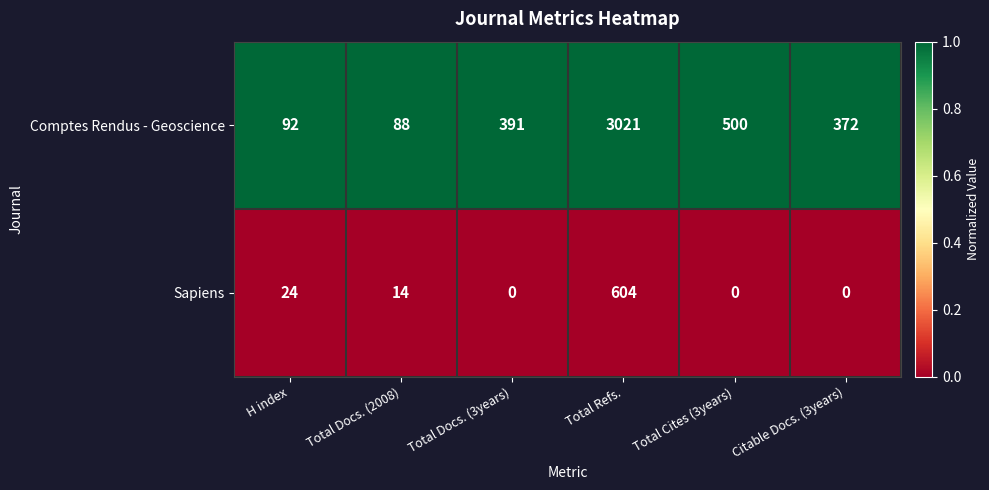

Between H index and Total Refs., which series saw the biggest shift?

Comptes Rendus - Geoscience